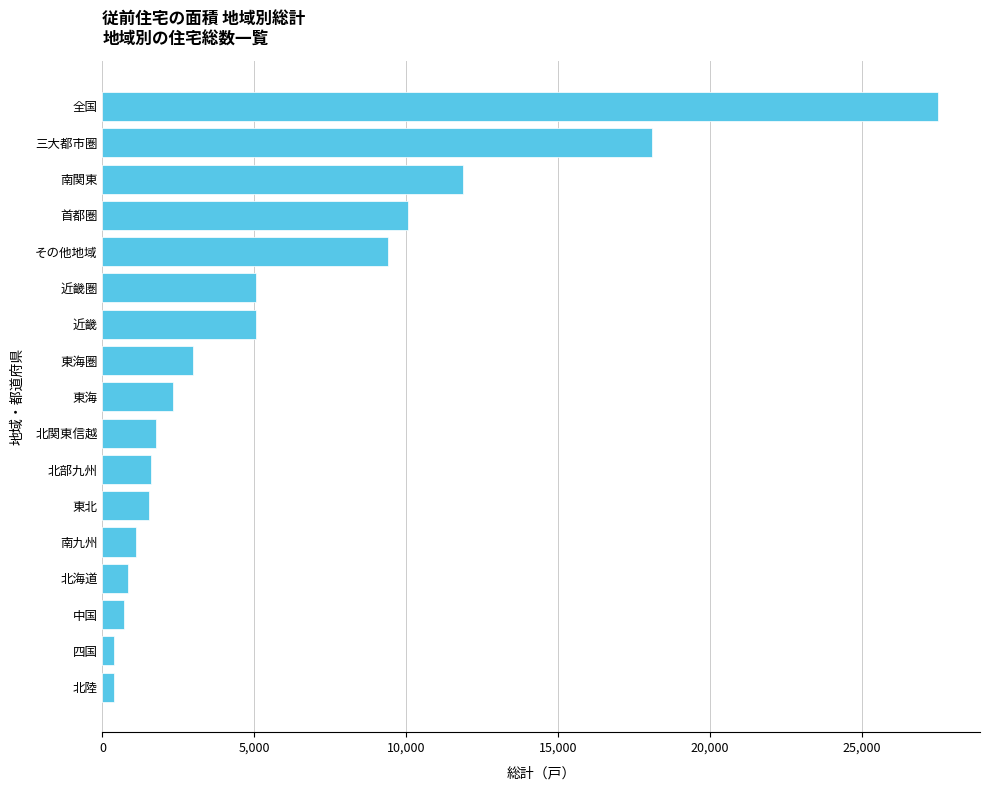

Is it true that the value at 南関東 is 17575?

False